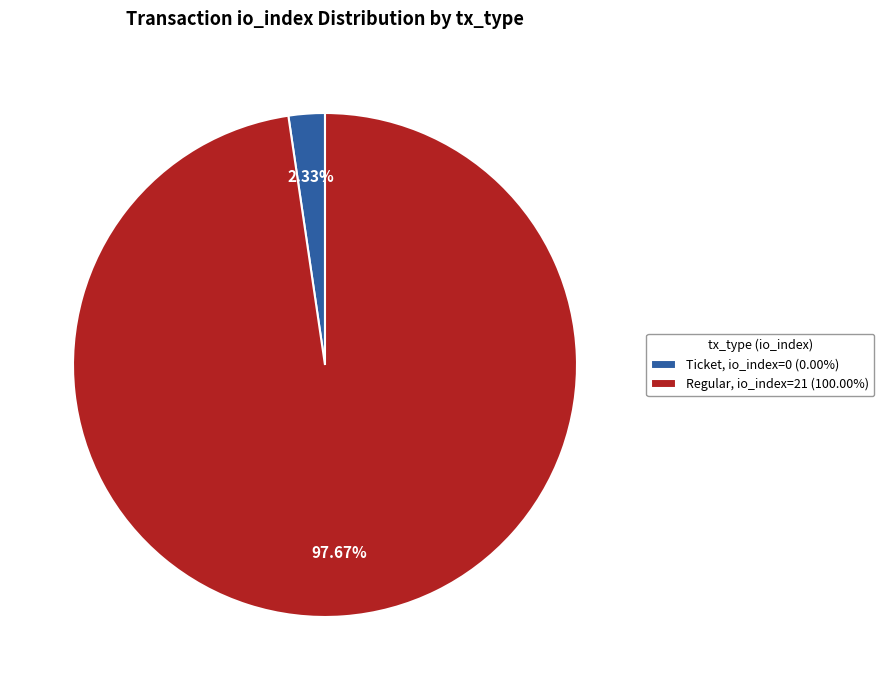

To the nearest percent, what is the average slice percentage?

50%